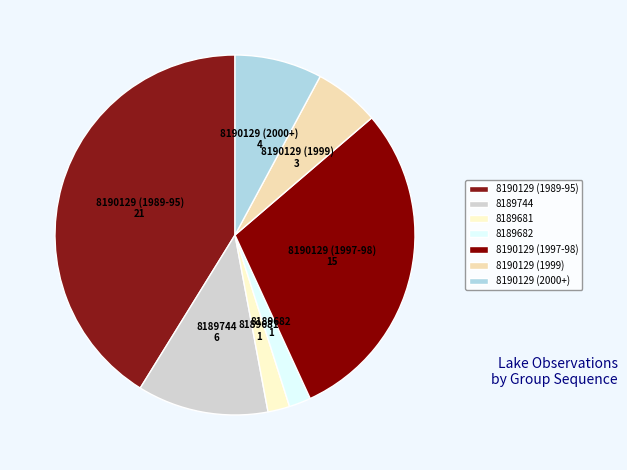

True or false: 8189744 accounts for 12% of the total.

True